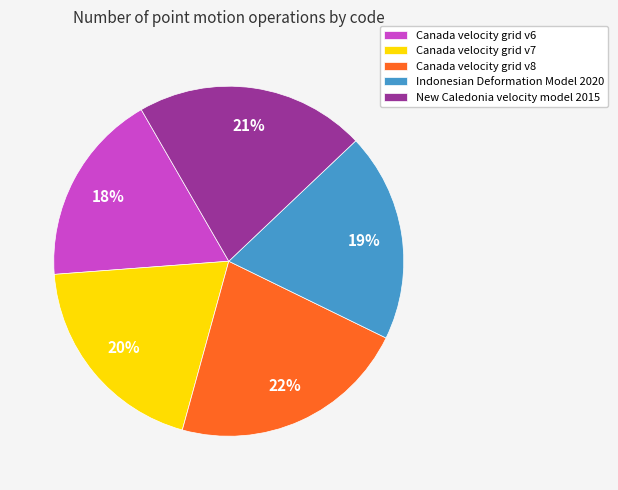

What is the ratio of the value at Canada velocity grid v6 to the value at Indonesian Deformation Model 2020?

0.9